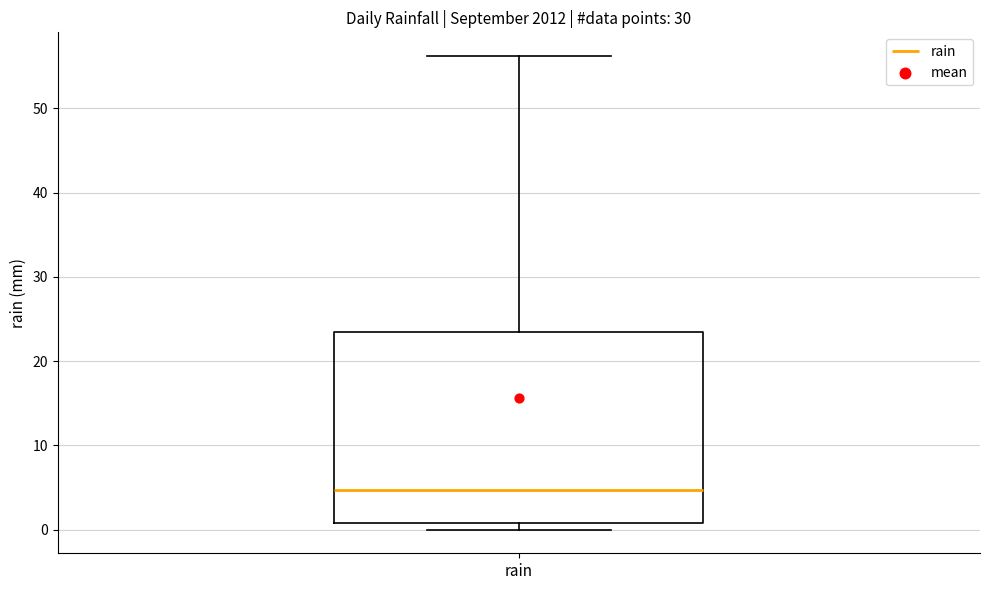

Transcribe this box plot: give where the median line is, the range the box spans, and where the two whiskers end, as read against the y-axis. The values are not printed on the chart, so give them approximately, as read against the axis.

median 5, box 1 to 23, whiskers 0 to 56